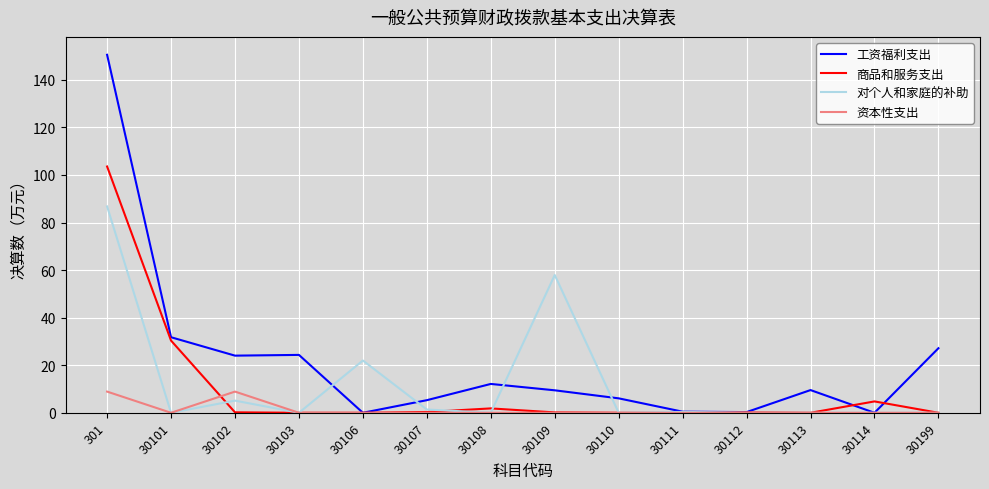

What is the spread (max minus min) of values at 30114?

4.8